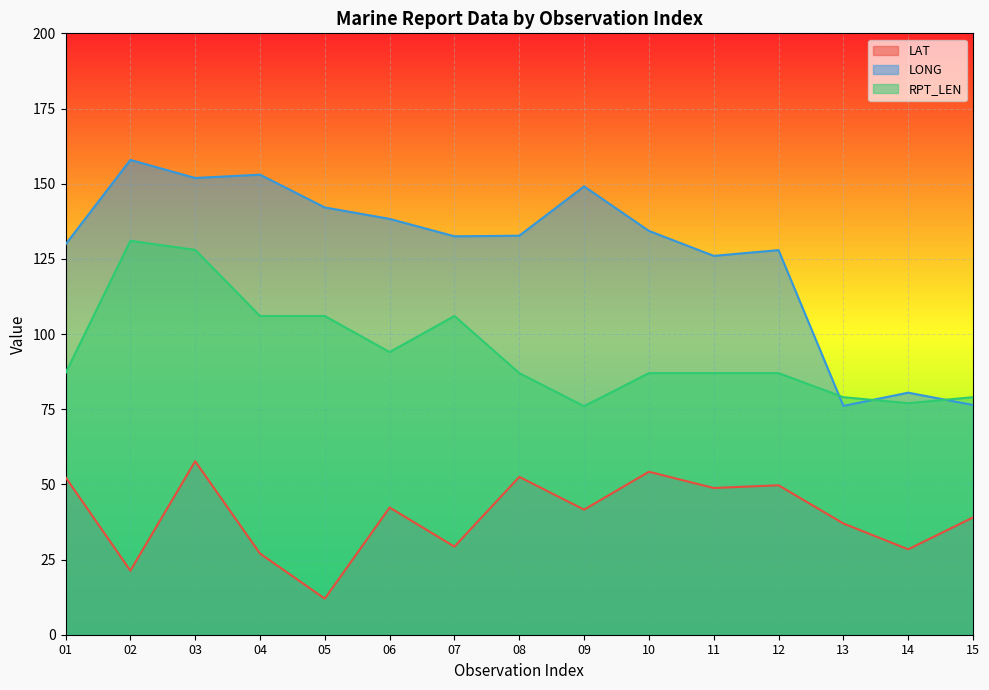

Where is the first local minimum for LONG?

03